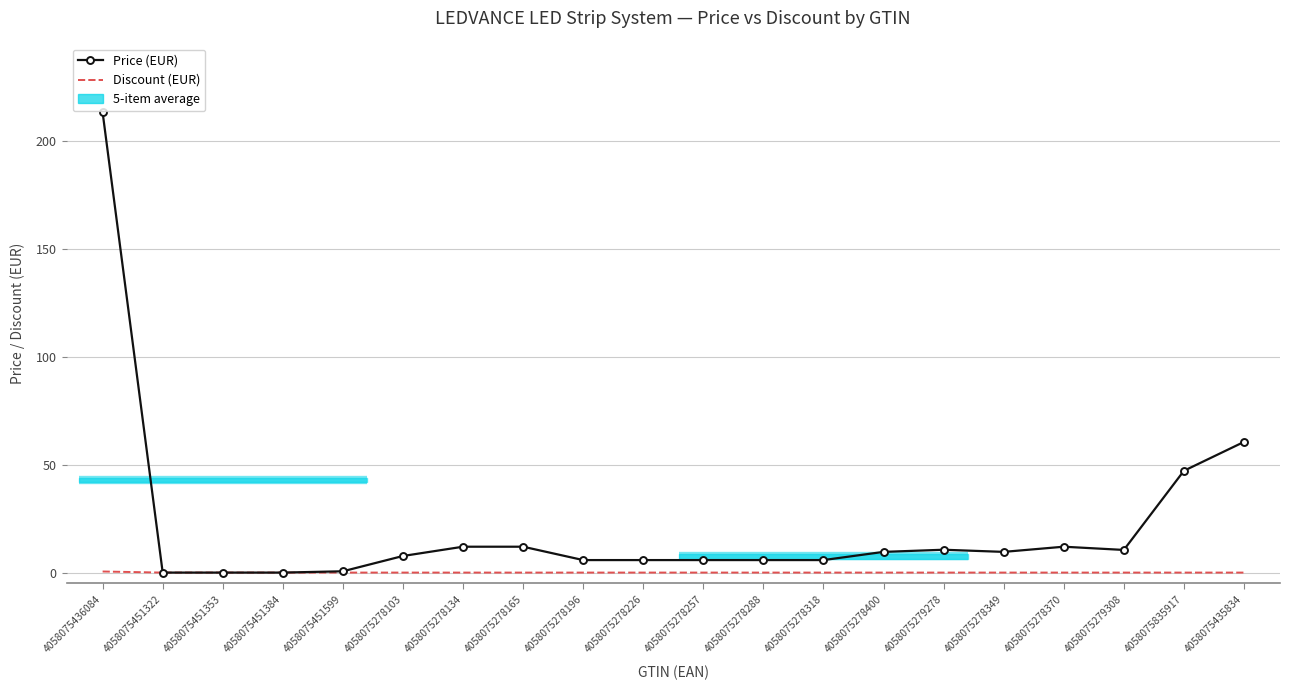

At which category is the sum across all series the highest?

4058075436084